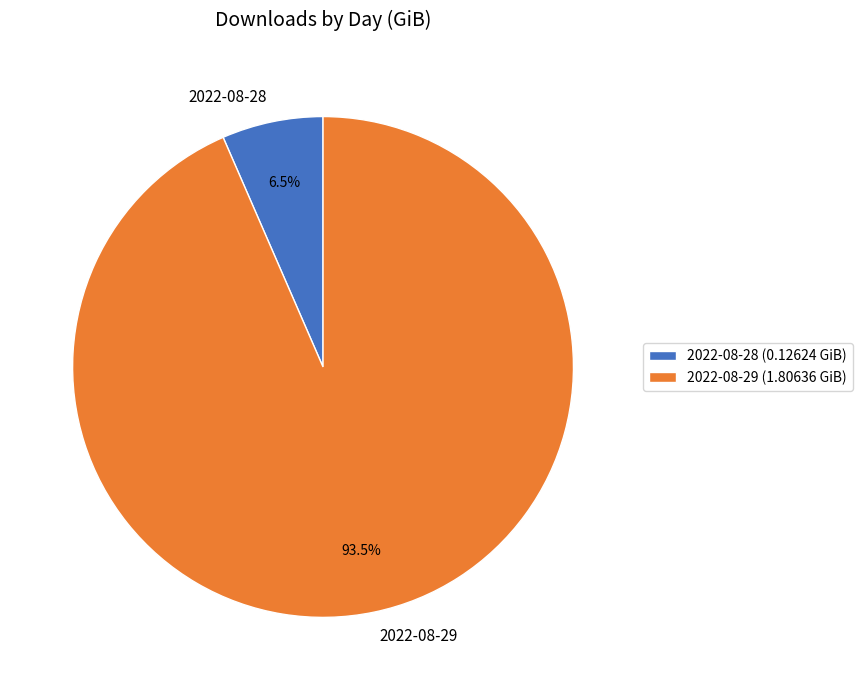

To the nearest percent, what is the difference between the 2022-08-28 and 2022-08-29 slice percentages?

87%